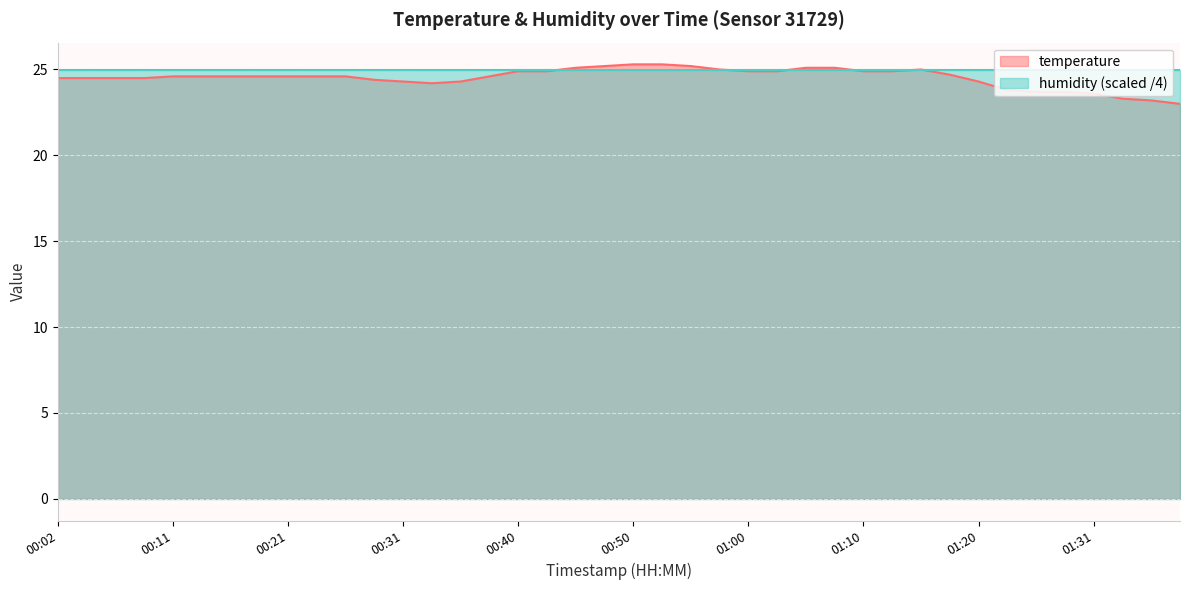

Which category has the highest value across all series?

00:50